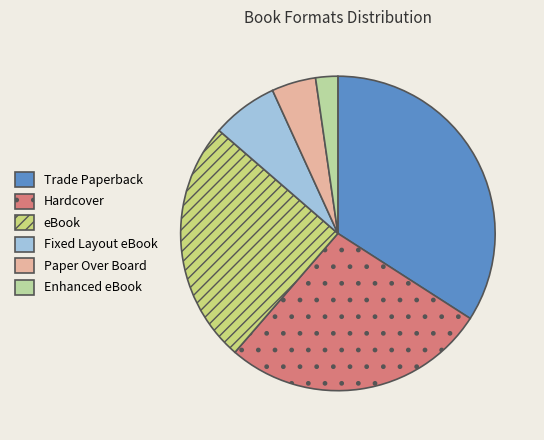

Approximately how many times larger is the value at Fixed Layout eBook compared to eBook?

0.3